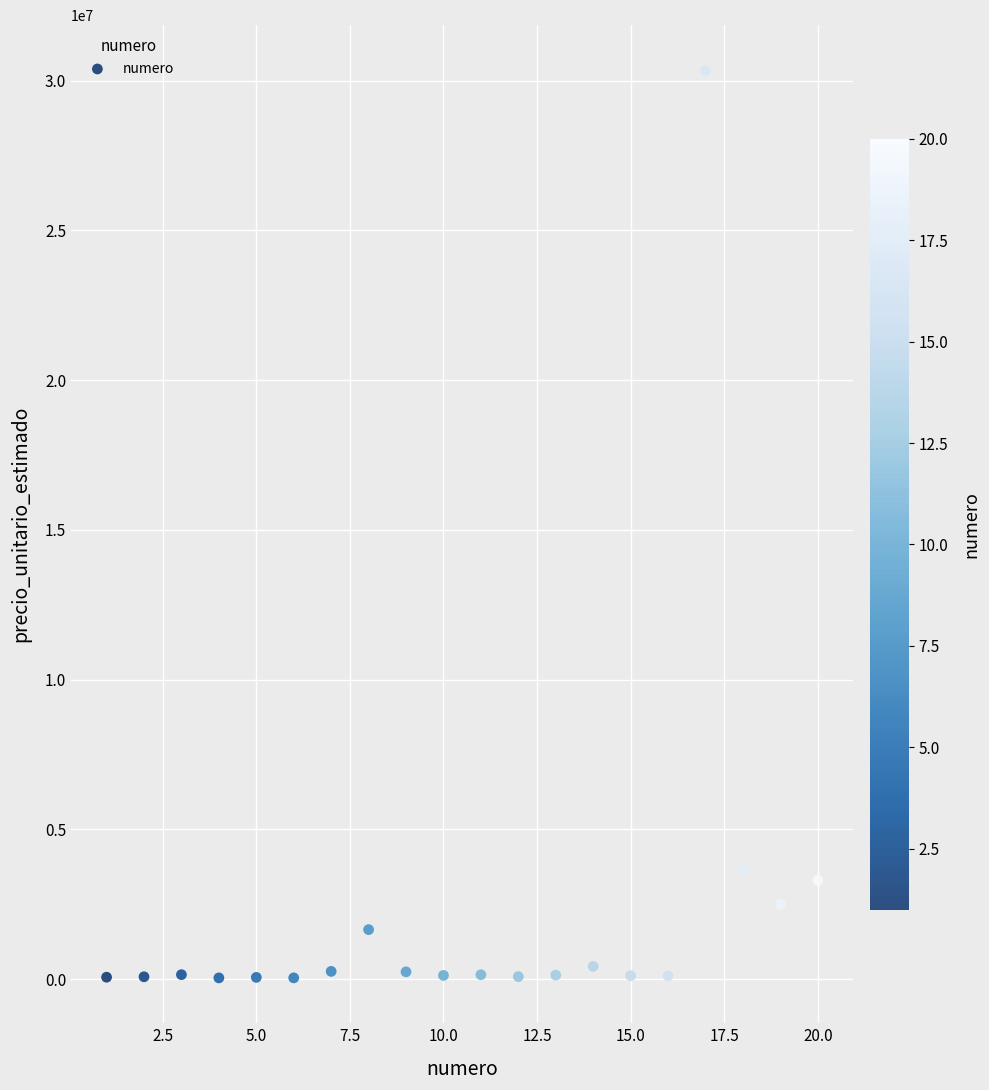

What is the range of X values (max minus min)?

19